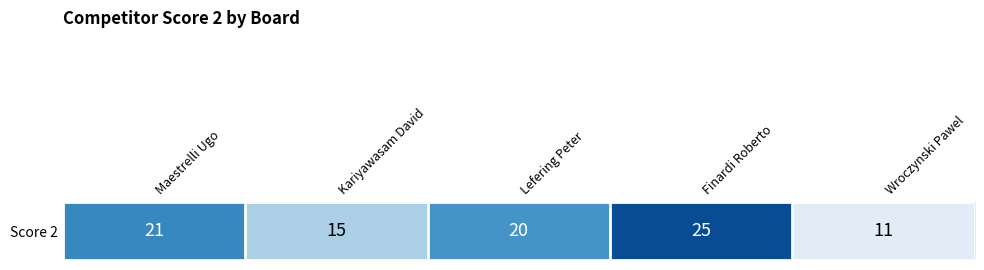

Where does the data first go above 20?

Maestrelli Ugo